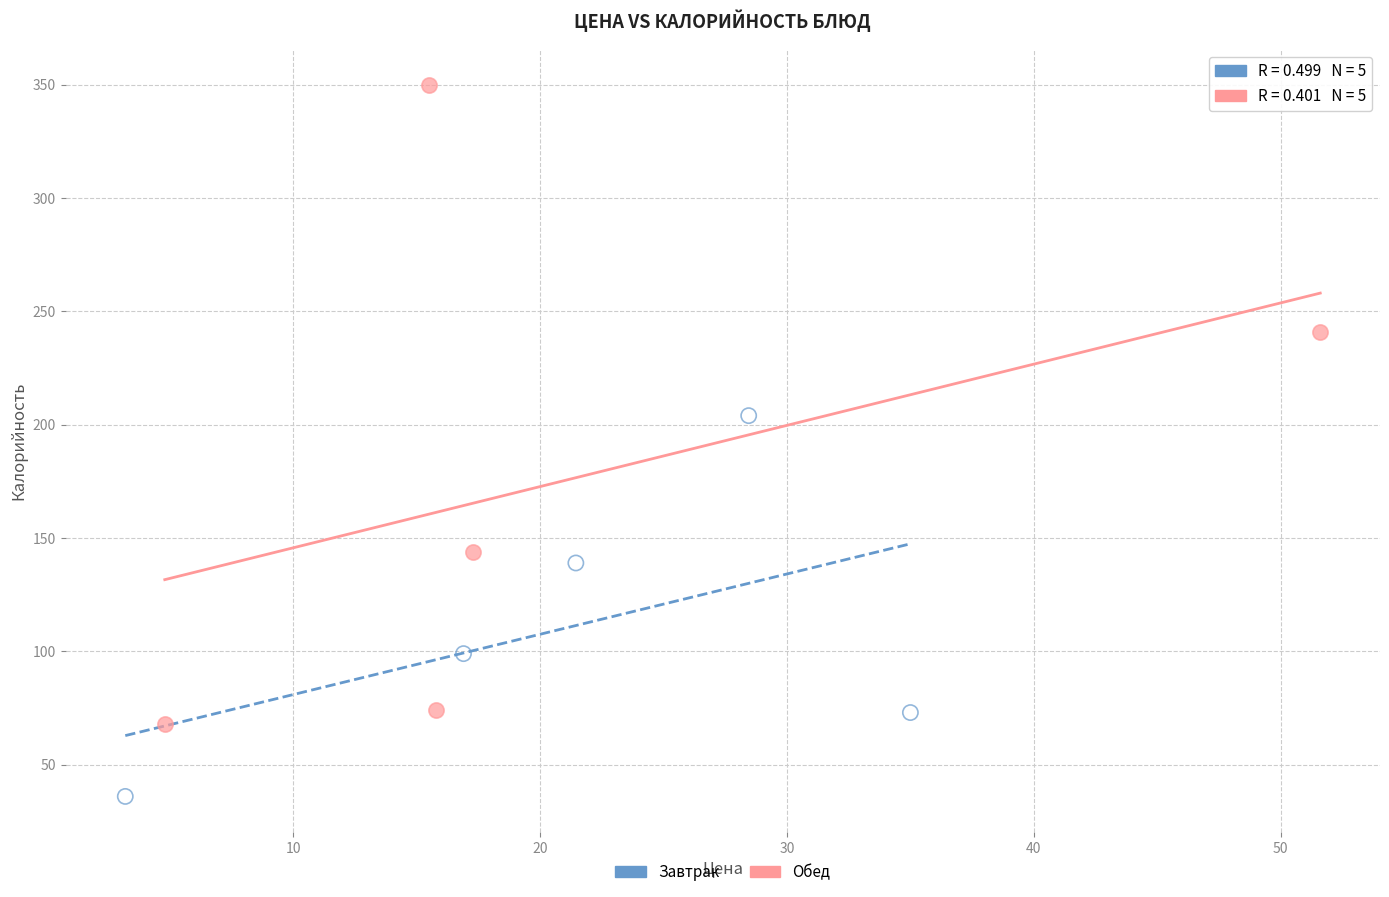

Which series reaches the minimum Y coordinate?

Завтрак